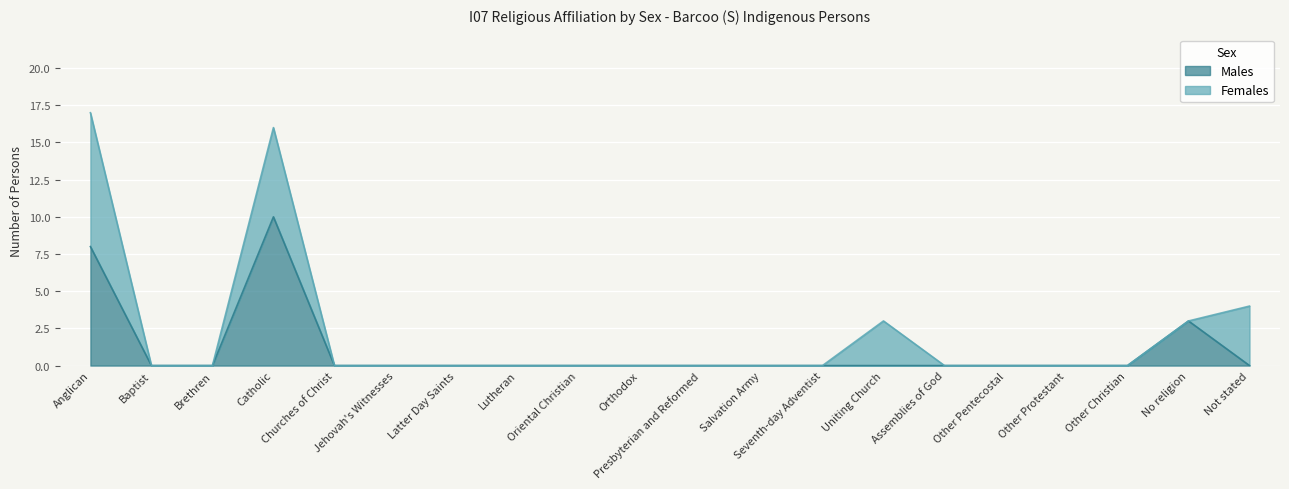

Which has a higher value, Lutheran or Brethren?

Lutheran